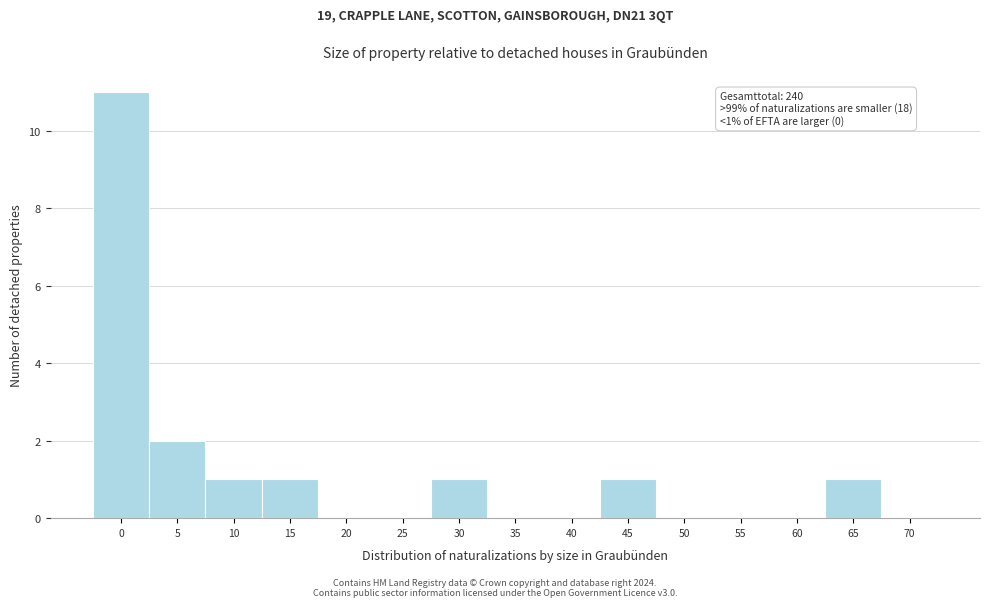

Reading left to right, extract all data points from this chart.

0=11	5=2	10=1	15=1	20=0	25=0	30=1	35=0	40=0	45=1	50=0	55=0	60=0	65=1	70=0